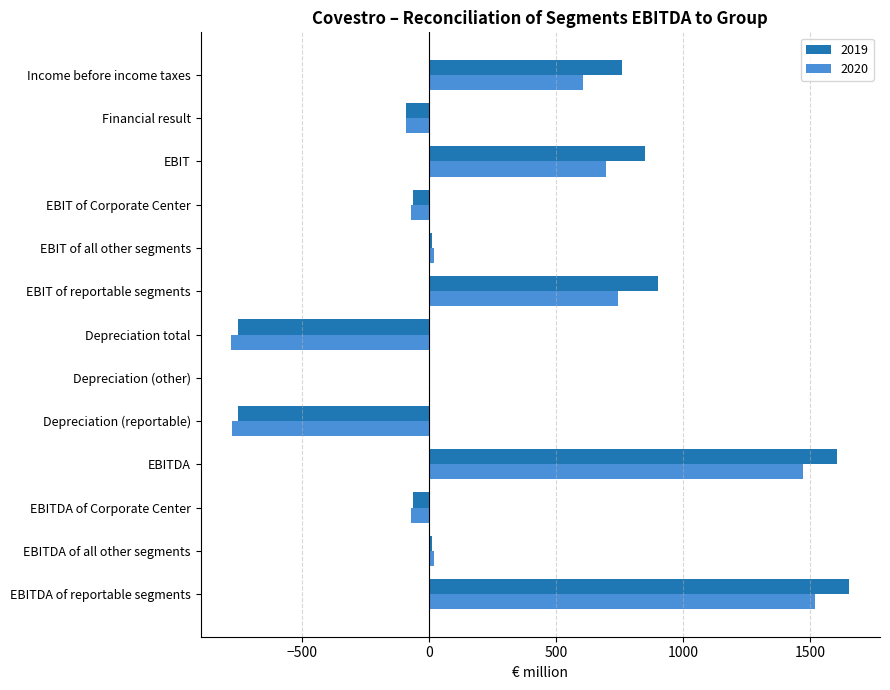

What is the maximum value for 2019?

1653